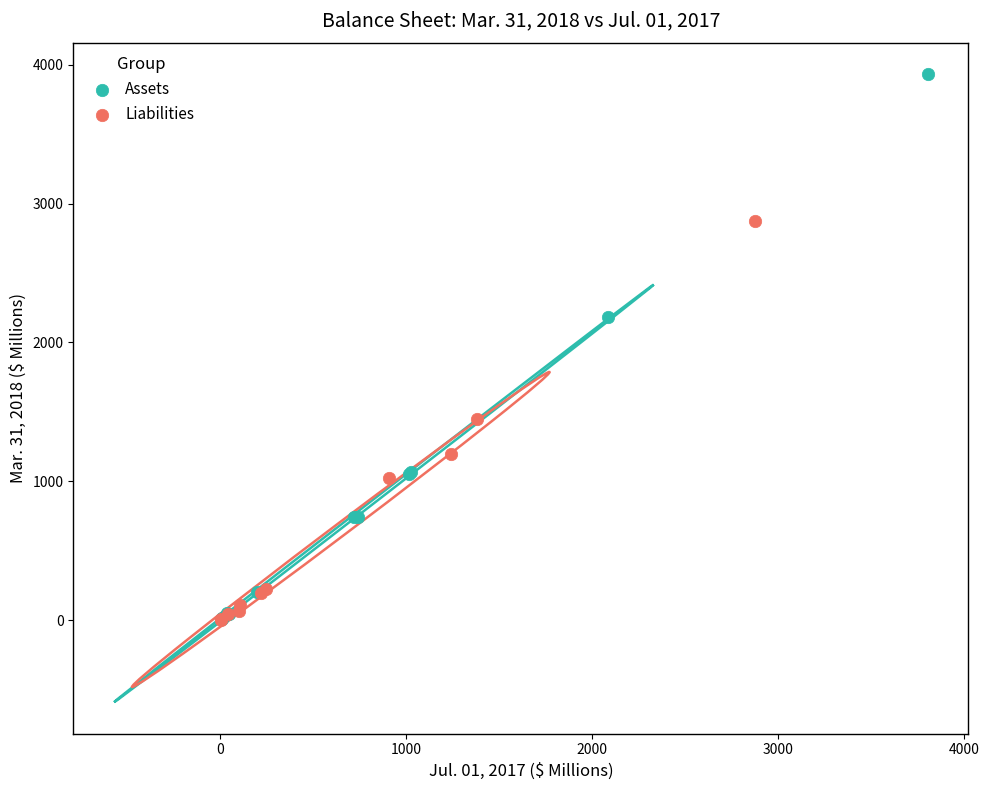

Which series has the widest spread of Y values?

Assets